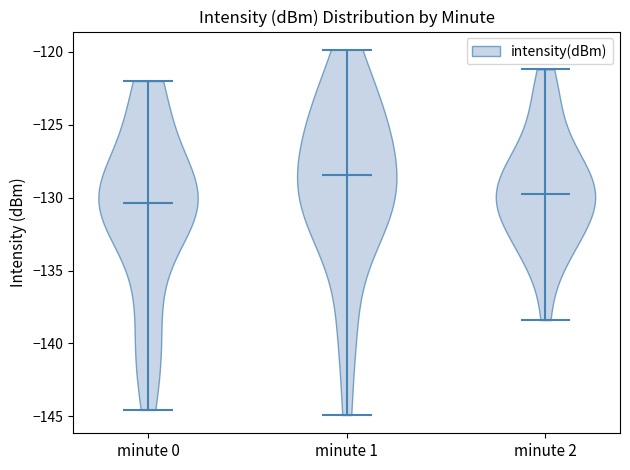

What is the highest point the violin for minute 0 reaches on the y-axis? The values are not printed on the chart, so give them approximately, as read against the axis.

-122.0